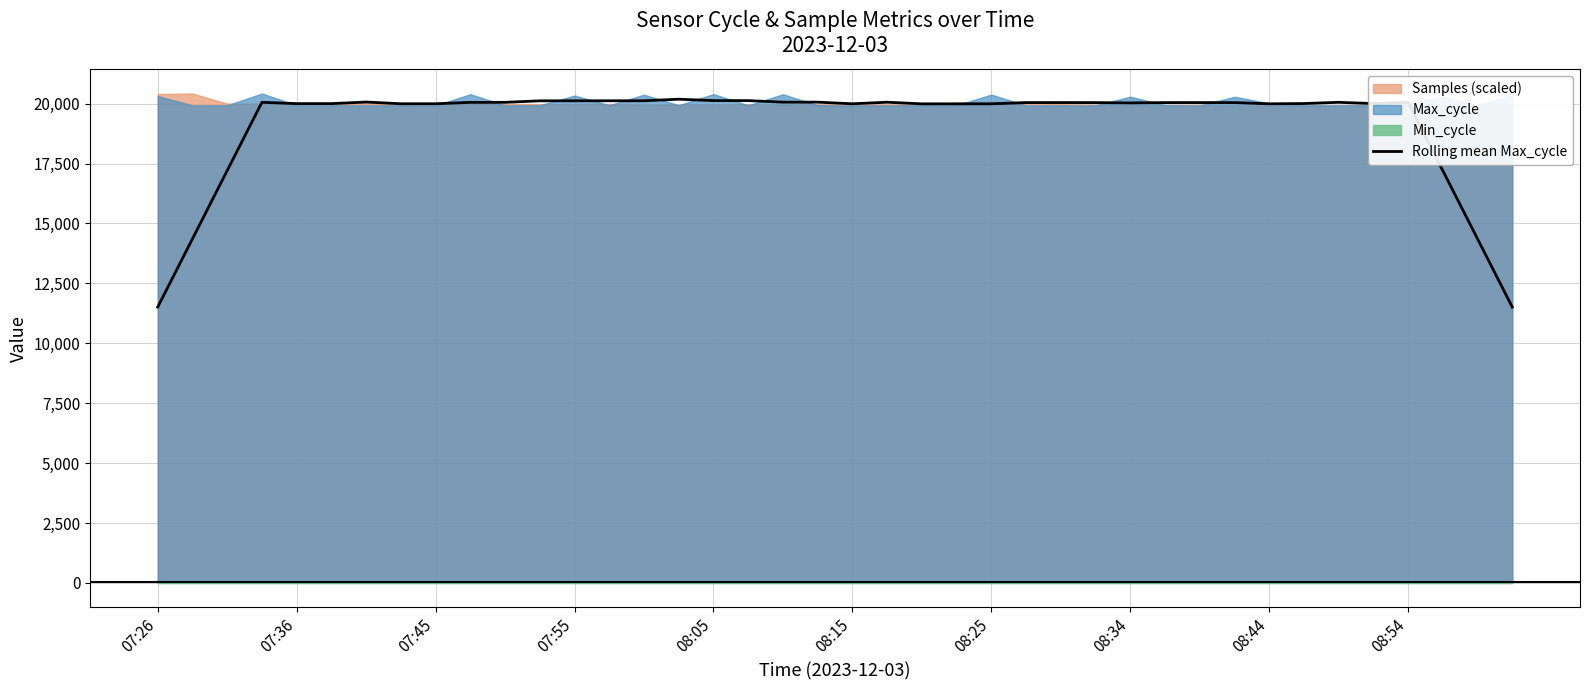

How many points are higher than both their immediate neighbors (excluding endpoints)?

8